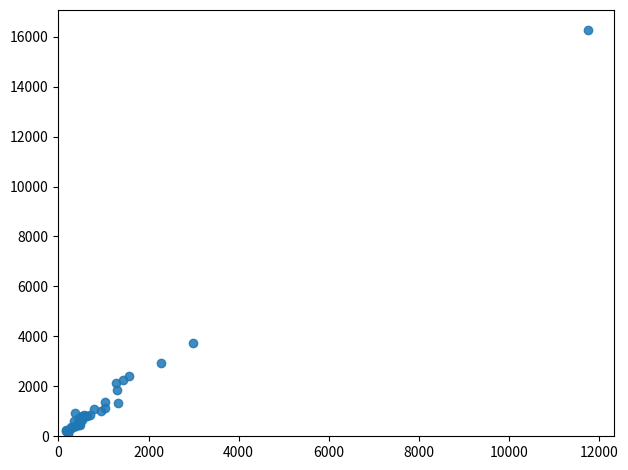

What Y value in the scatter plot is closest to 8184?

3718.0